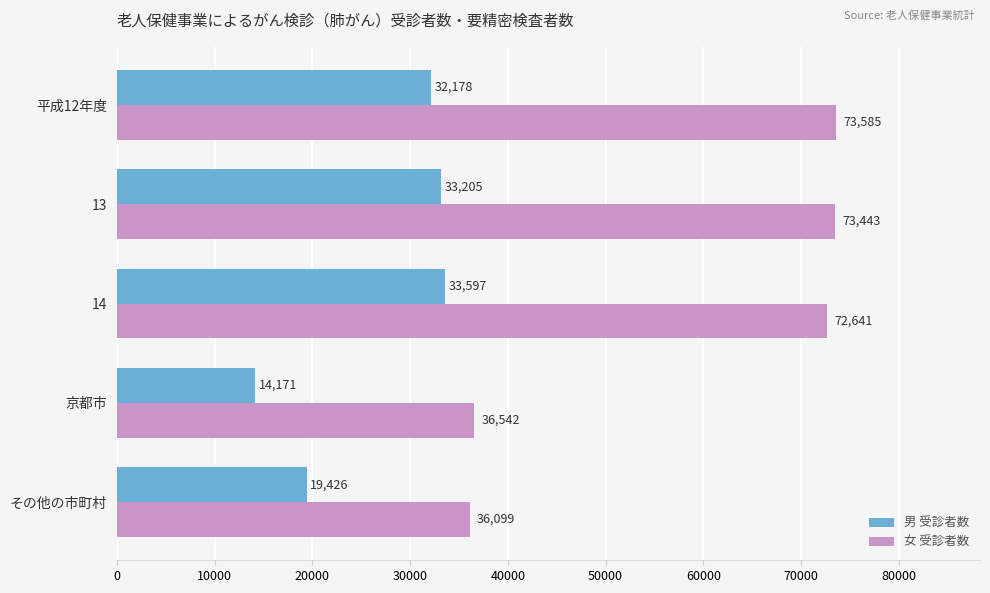

Rank the categories by 女 受診者数 value from highest to lowest.

平成12年度, 13, 14, 京都市, その他の市町村